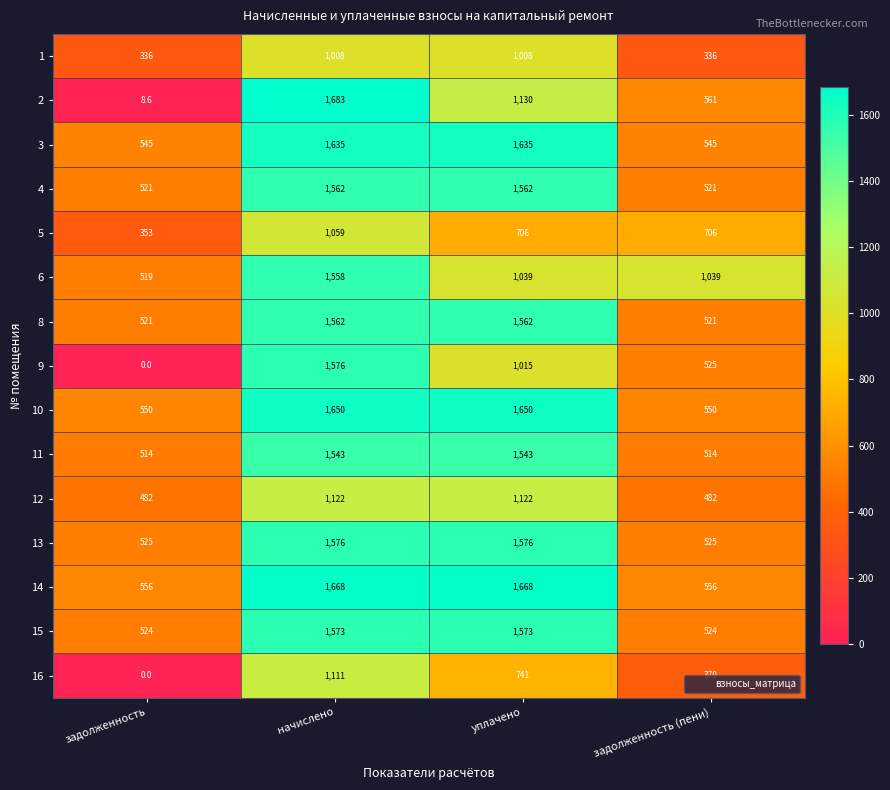

How many 2 values are between 561 and 1683?

3